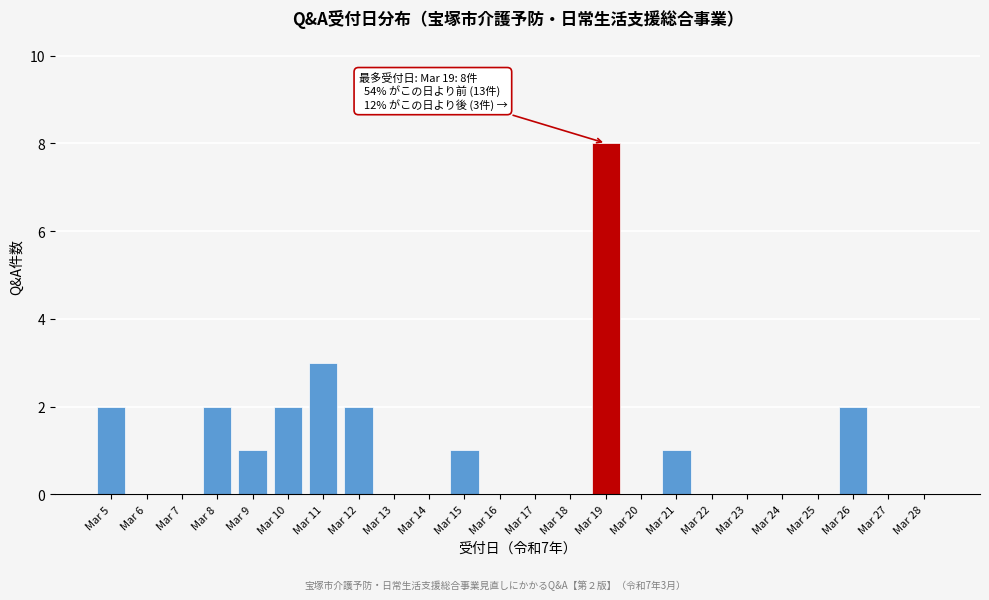

Reading left to right, transcribe all the data shown in this chart.

Mar 5=2	Mar 6=0	Mar 7=0	Mar 8=2	Mar 9=1	Mar 10=2	Mar 11=3	Mar 12=2	Mar 13=0	Mar 14=0	Mar 15=1	Mar 16=0	Mar 17=0	Mar 18=0	Mar 19=8	Mar 20=0	Mar 21=1	Mar 22=0	Mar 23=0	Mar 24=0	Mar 25=0	Mar 26=2	Mar 27=0	Mar 28=0